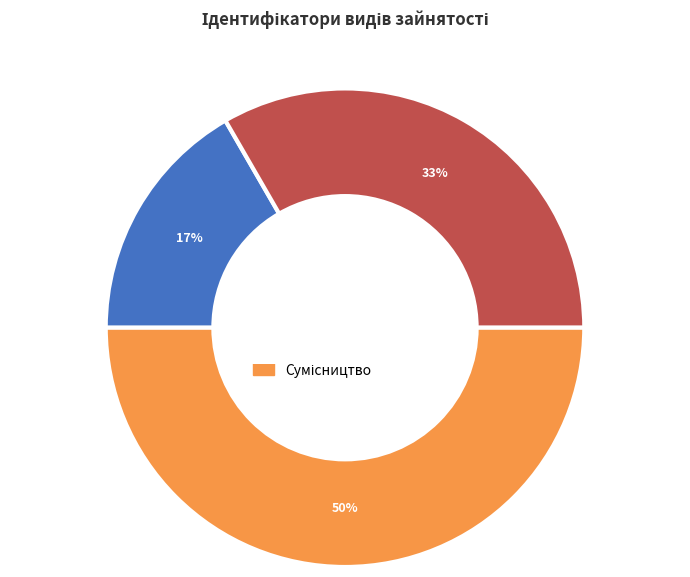

To the nearest percent, what is the difference between the largest and smallest slice percentages?

33%